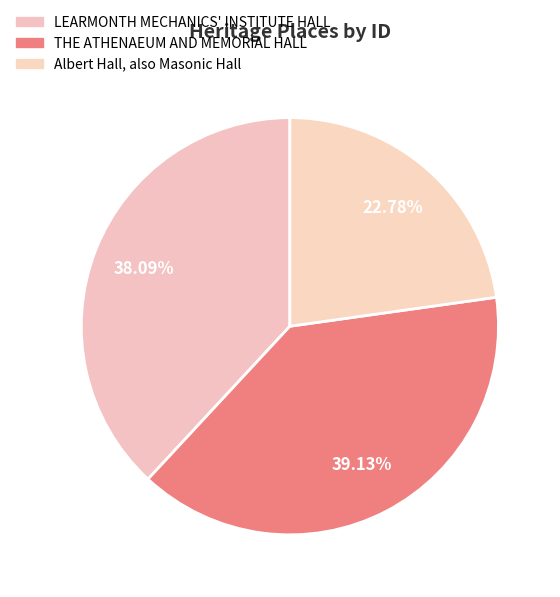

The THE ATHENAEUM AND MEMORIAL HALL slice represents 39% of the pie. True or false?

True